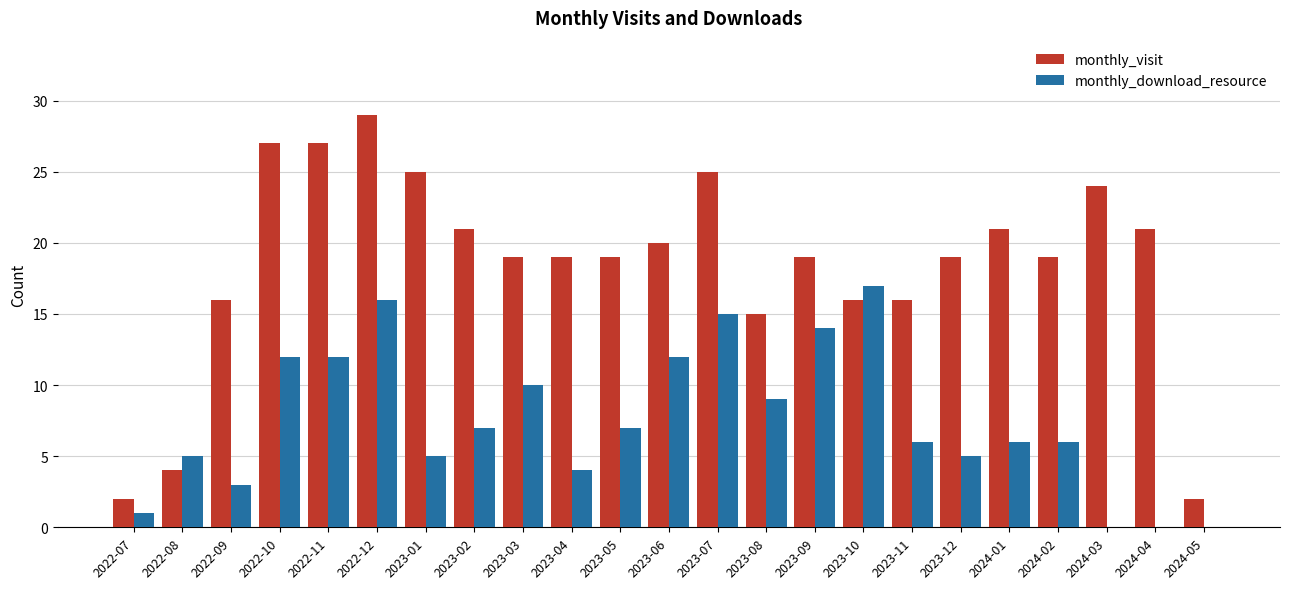

What is the sum of all monthly_visit values?

425